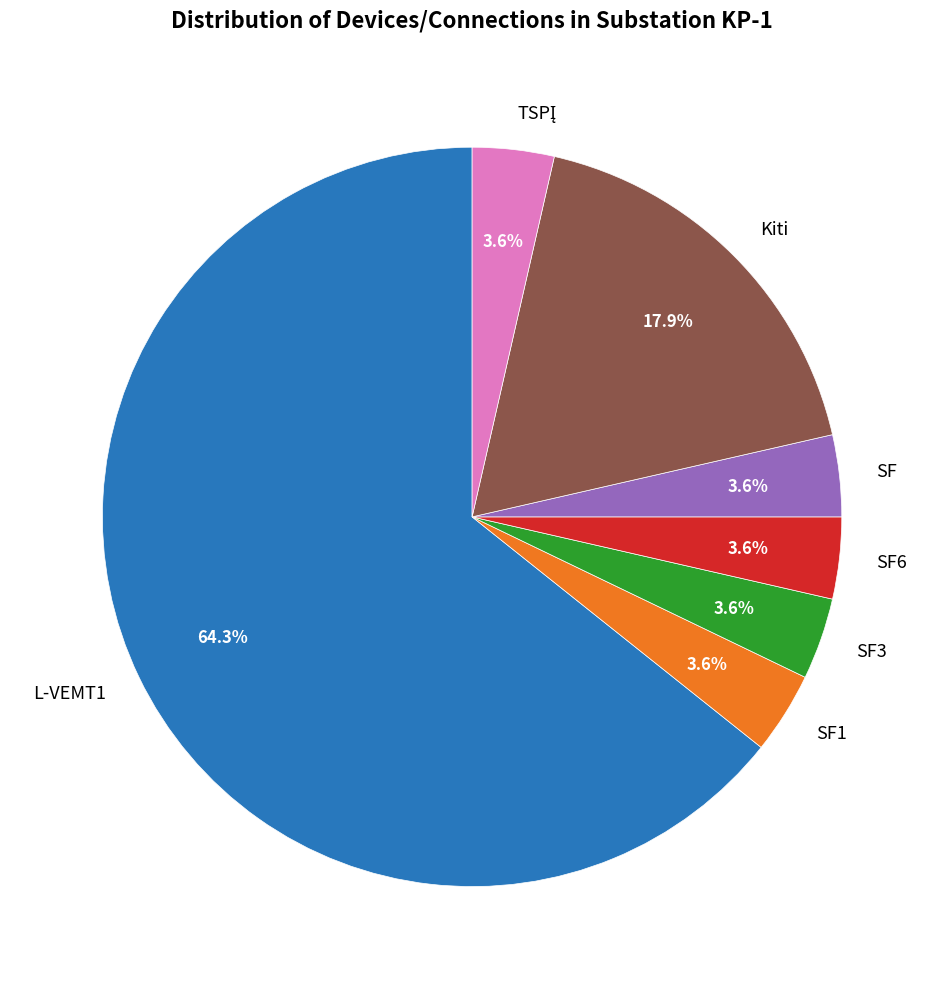

What is the largest slice in the pie chart?

L-VEMT1